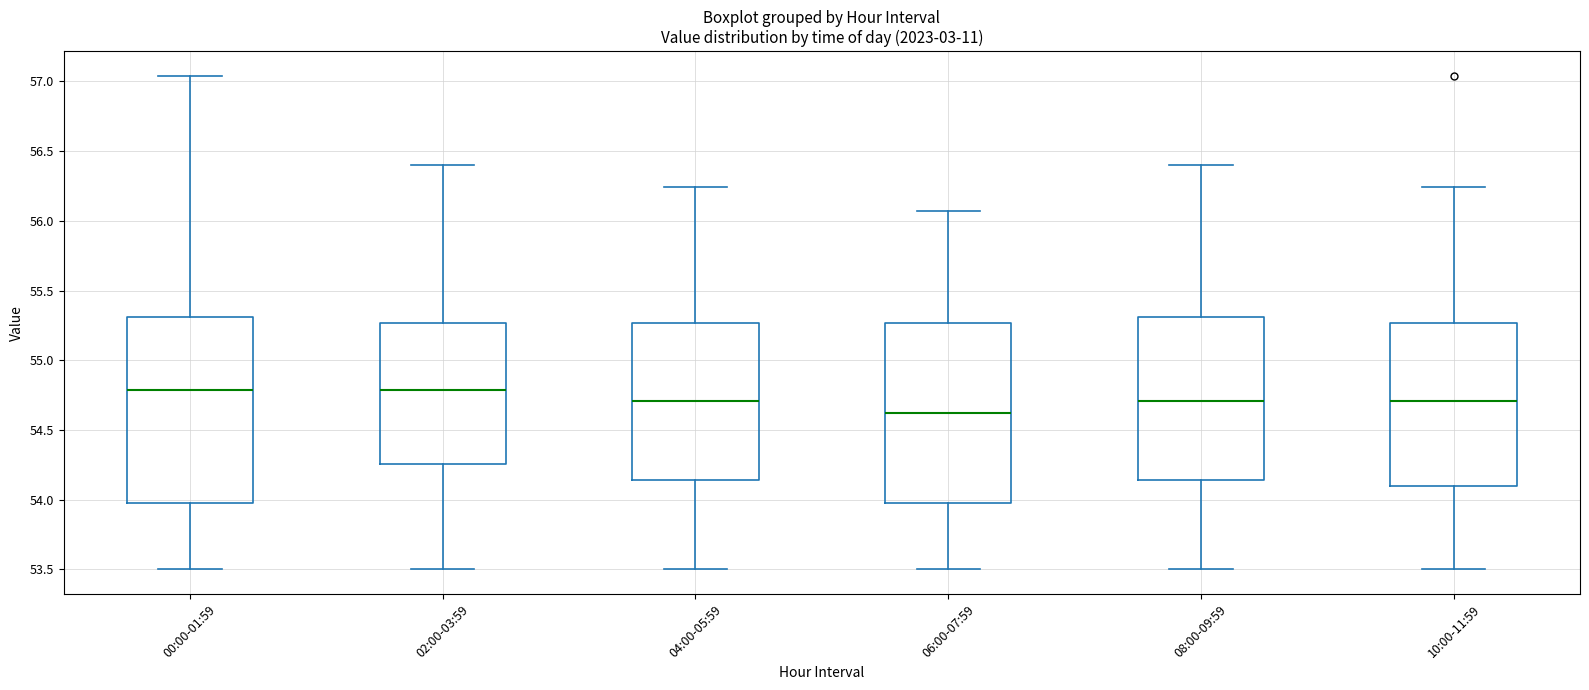

Reading left to right, transcribe this box plot: for each box, give where its median line is, the range the box spans, and where its two whiskers end, as read against the y-axis. The values are not printed on the chart, so give them approximately, as read against the axis.

00:00-01:59: median 54.80, box 54.00 to 55.30, whiskers 53.50 to 57.05
02:00-03:59: median 54.80, box 54.25 to 55.25, whiskers 53.50 to 56.40
04:00-05:59: median 54.70, box 54.15 to 55.25, whiskers 53.50 to 56.25
06:00-07:59: median 54.60, box 54.00 to 55.25, whiskers 53.50 to 56.05
08:00-09:59: median 54.70, box 54.15 to 55.30, whiskers 53.50 to 56.40
10:00-11:59: median 54.70, box 54.10 to 55.25, whiskers 53.50 to 56.25